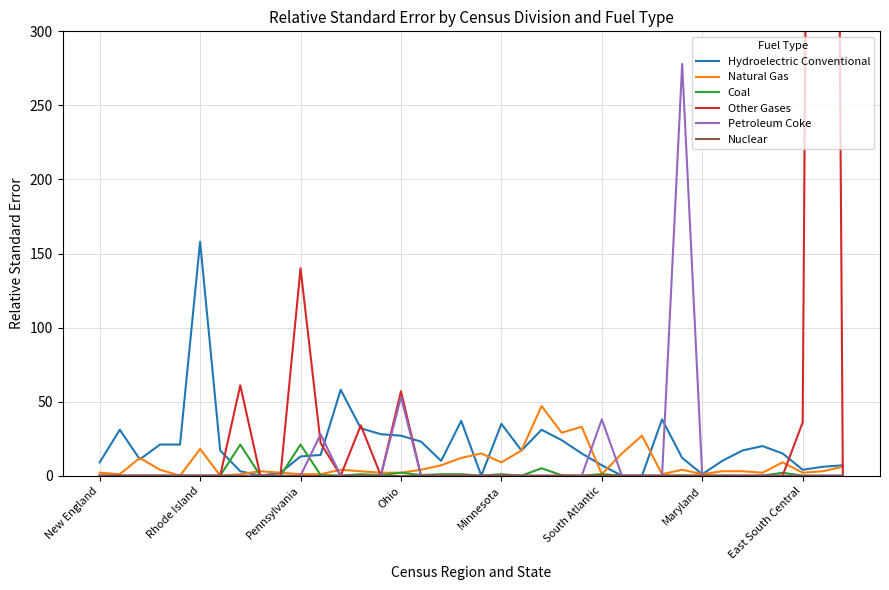

In Natural Gas, how many points are higher than both neighbors (excluding endpoints)?

10